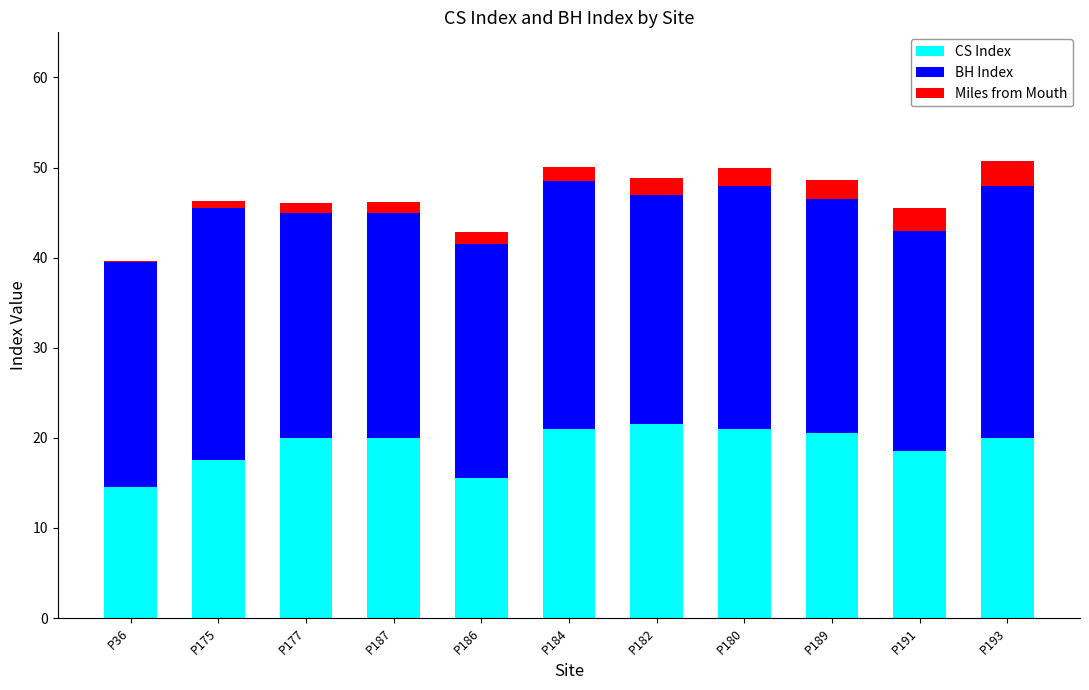

What is the sum of all CS Index values?

210.0